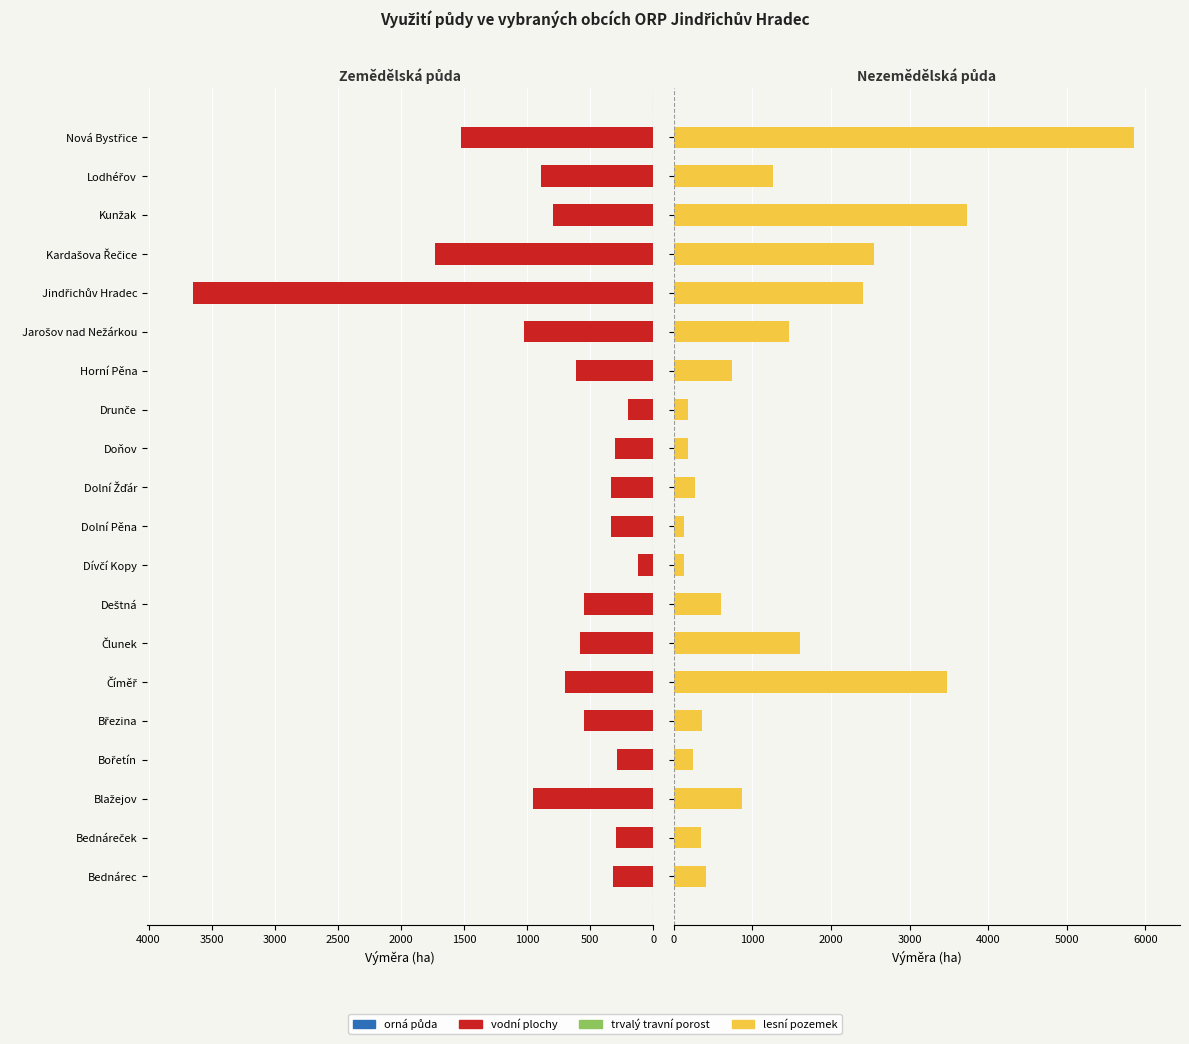

What are all the series names shown in the legend?

orná půda, vodní plochy, trvalý travní porost, lesní pozemek